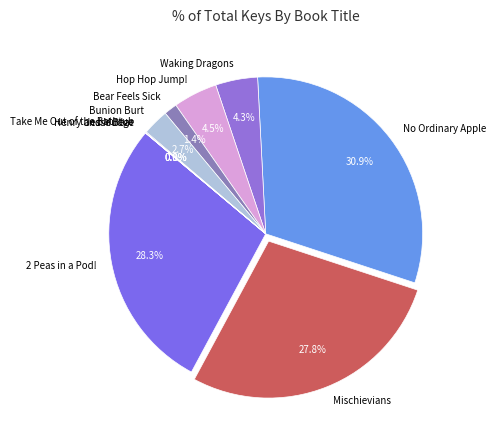

Is the sum of Bunion Burt and No Ordinary Apple greater than half?

No